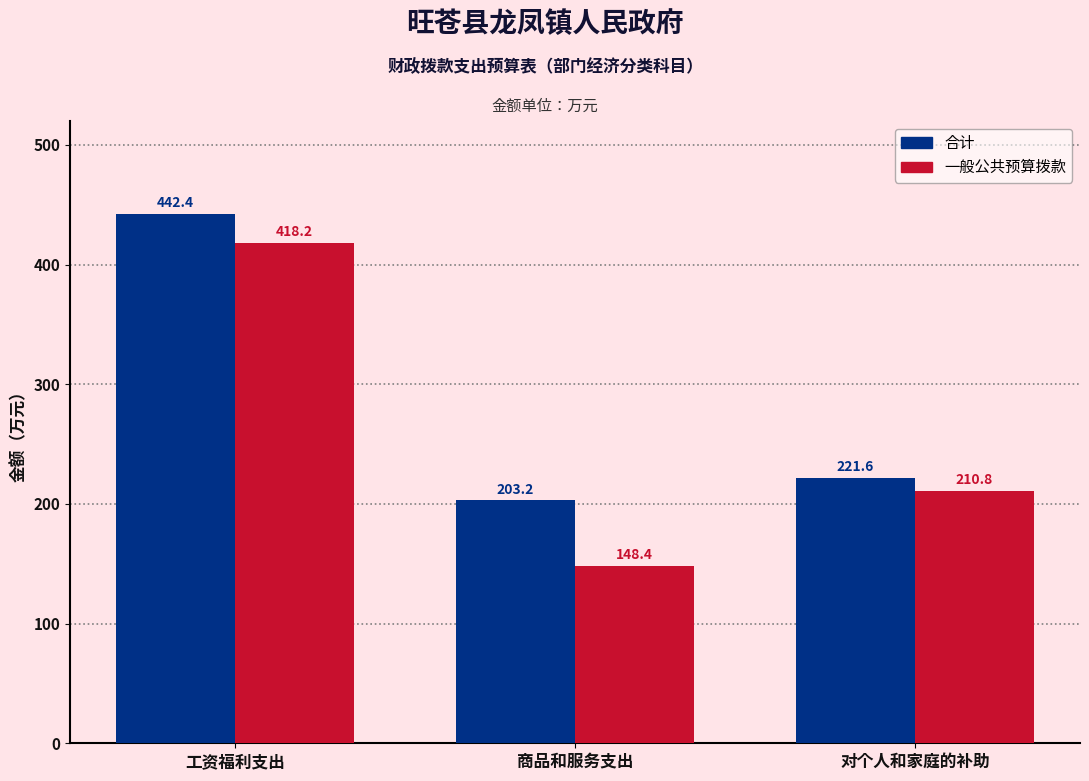

List the labels in order of 一般公共预算拨款 value, smallest first.

商品和服务支出, 对个人和家庭的补助, 工资福利支出